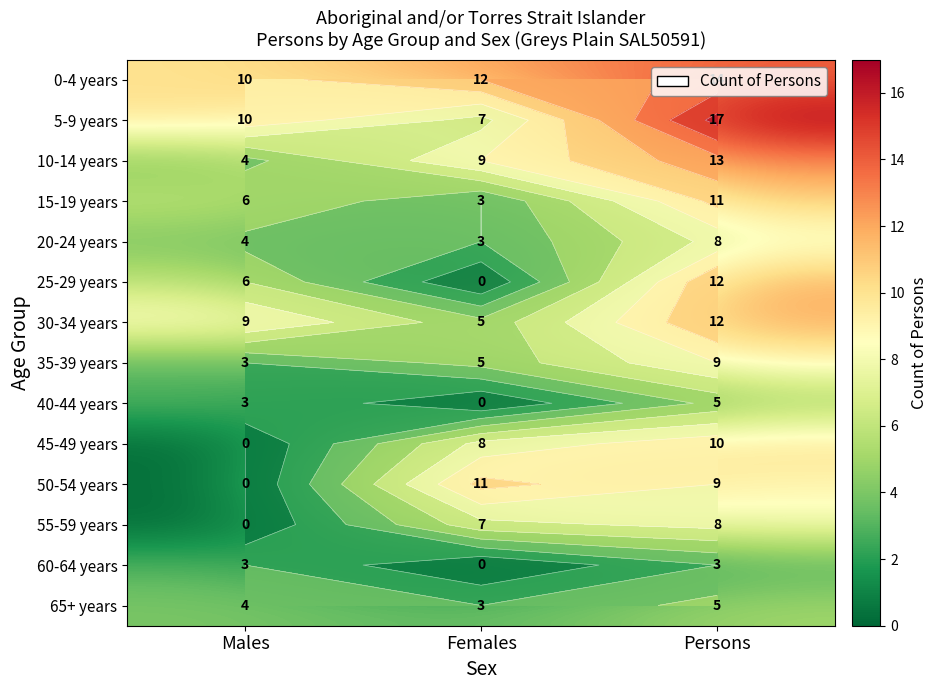

What value does the 55-59 years series have at Persons?

8